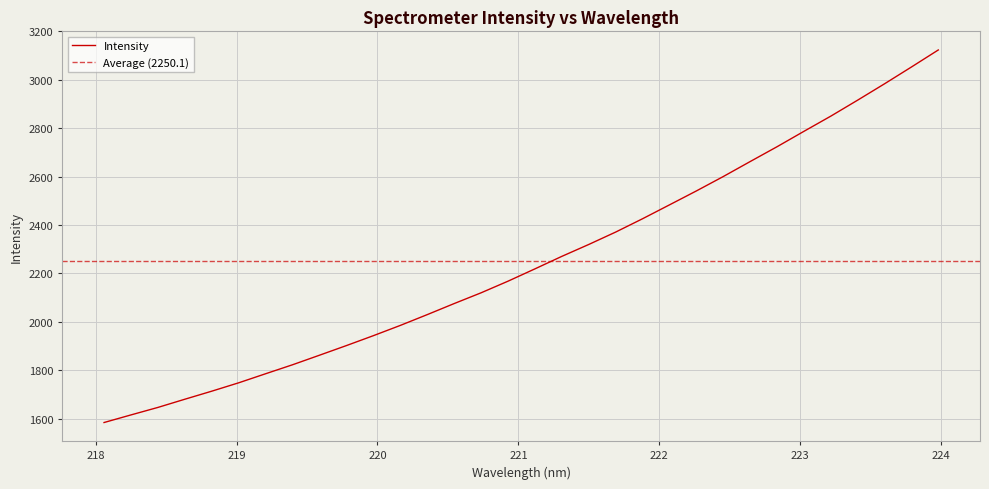

What is the difference between the maximum and second lowest values?

1508.5